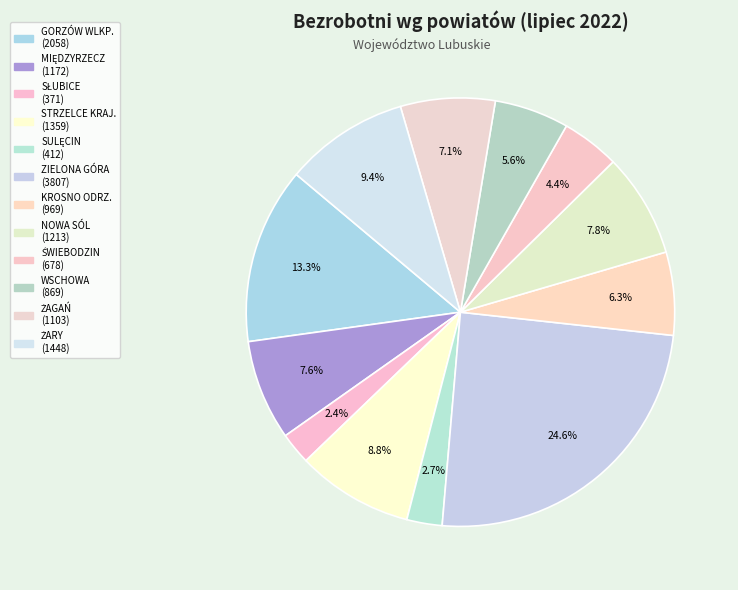

To the nearest percent, what is the difference between the ŻAGAŃ and WSCHOWA slice percentages?

2%